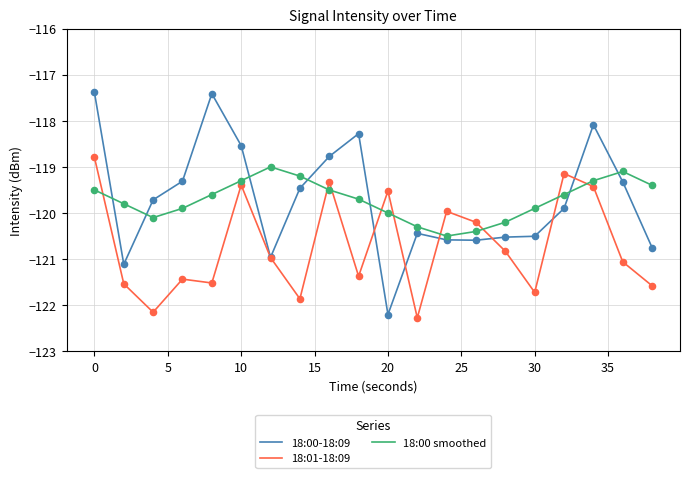

What is the maximum value for 18:00 smoothed?

-119.0